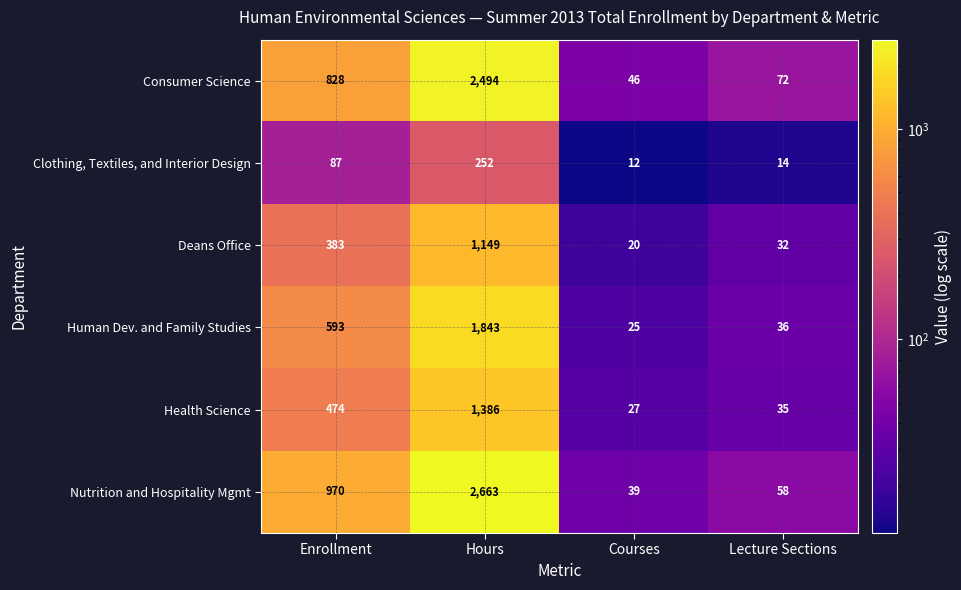

Which category has the lowest value across all series?

Courses